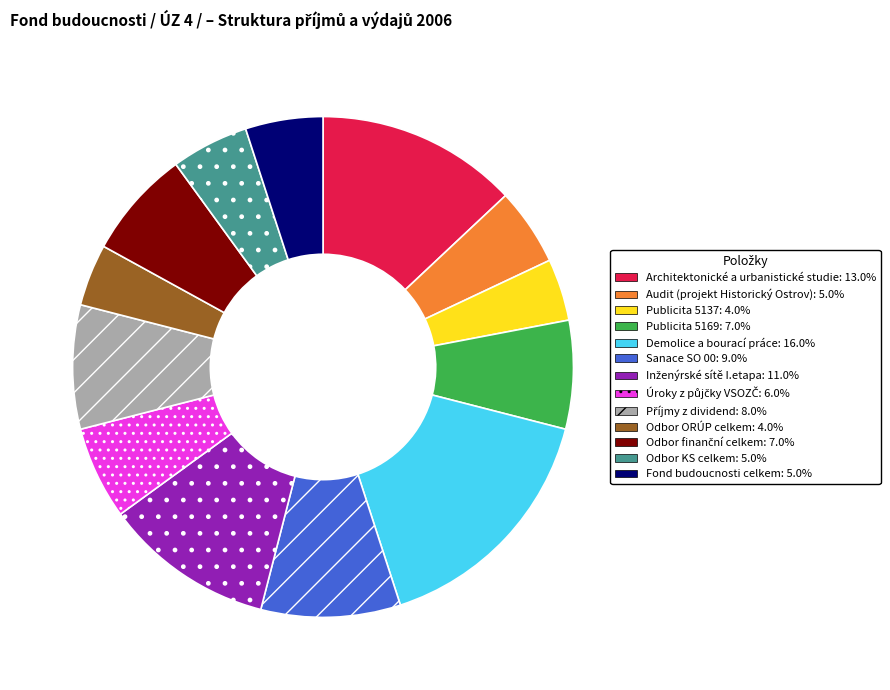

Does any single category account for the majority?

No